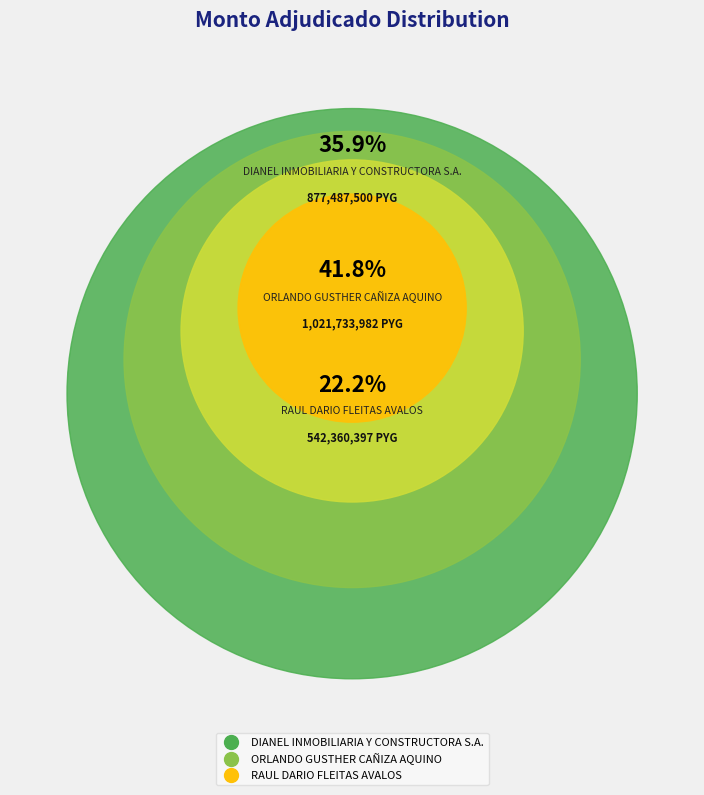

How many slices are in this pie chart?

3